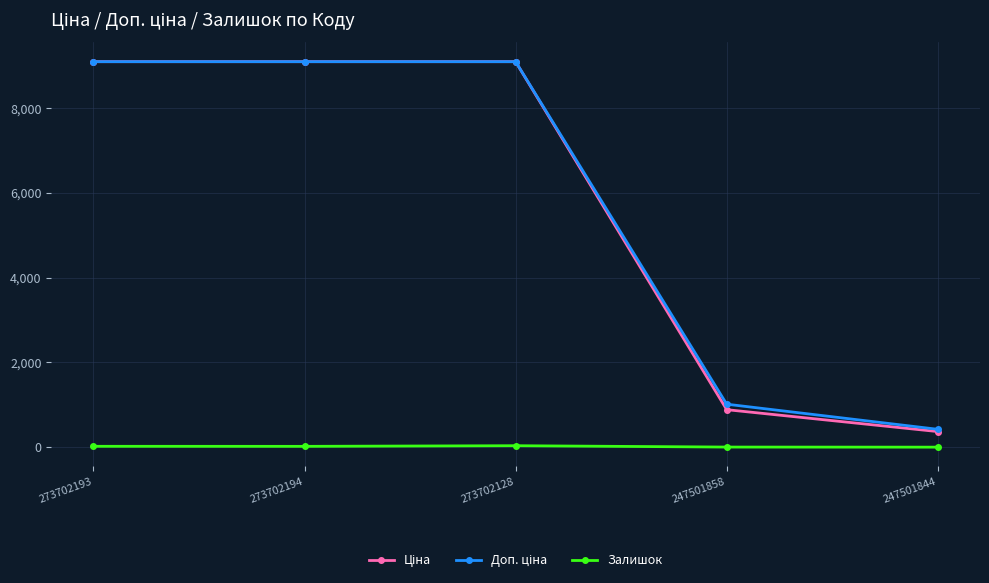

True or false: Залишок has a value of 34.0 at 273702128.

True